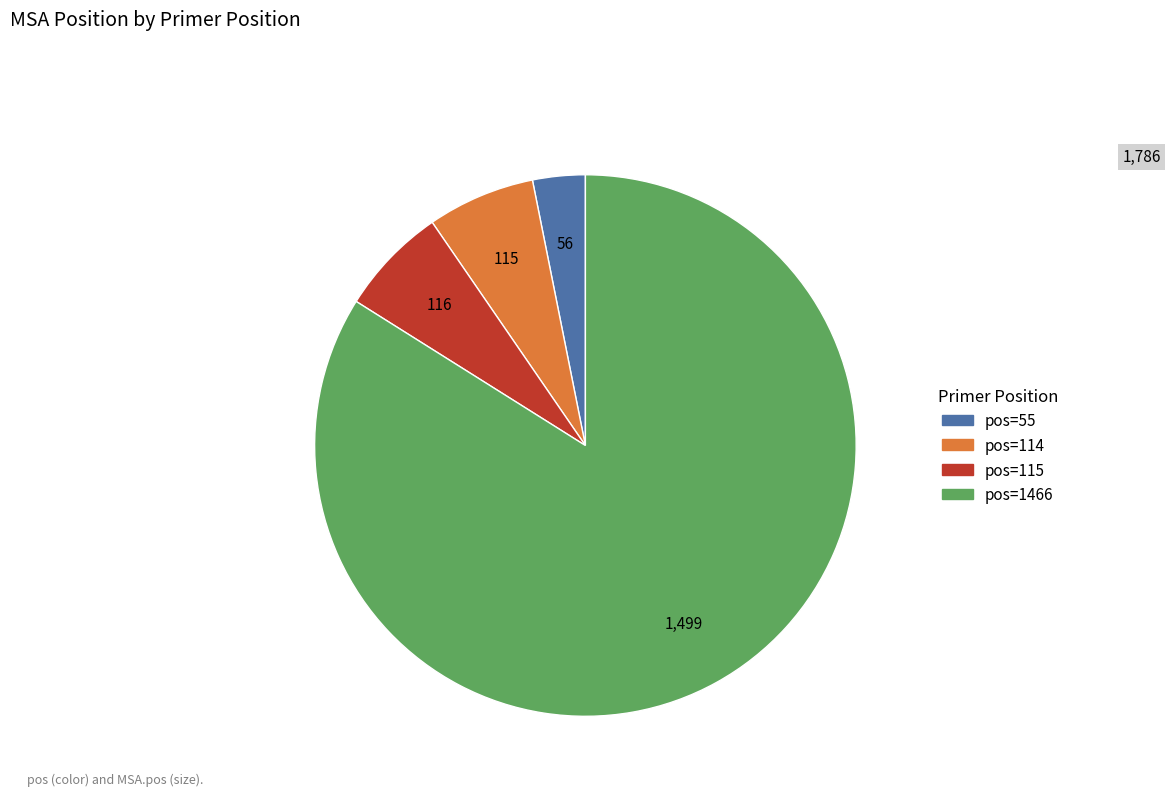

How many segments does this pie chart have?

4